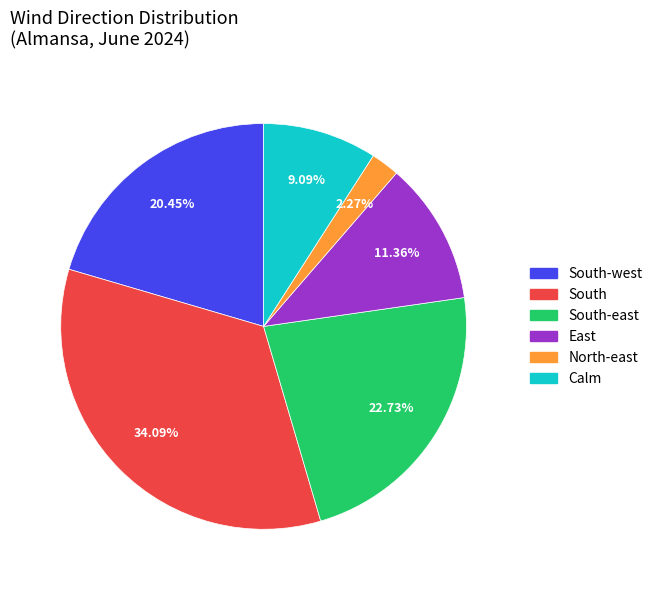

Is there any slice that represents more than half of the pie?

No